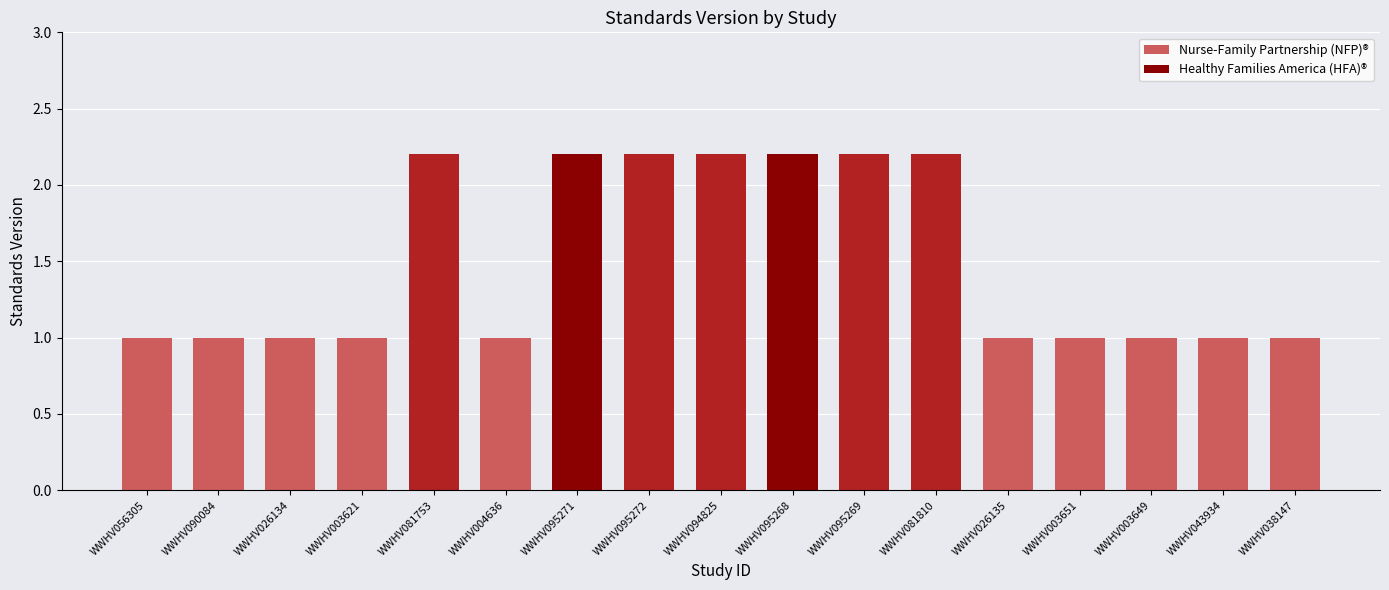

What is the difference between the second highest and minimum values?

1.2